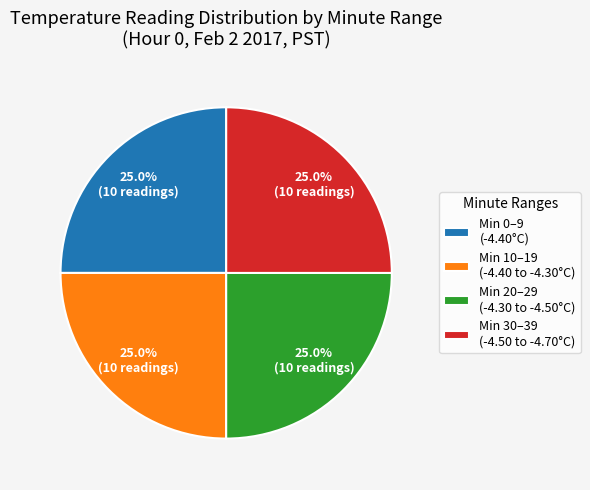

Does Min 30–39 (-4.50 to -4.70°C) account for over 50% of the chart?

No